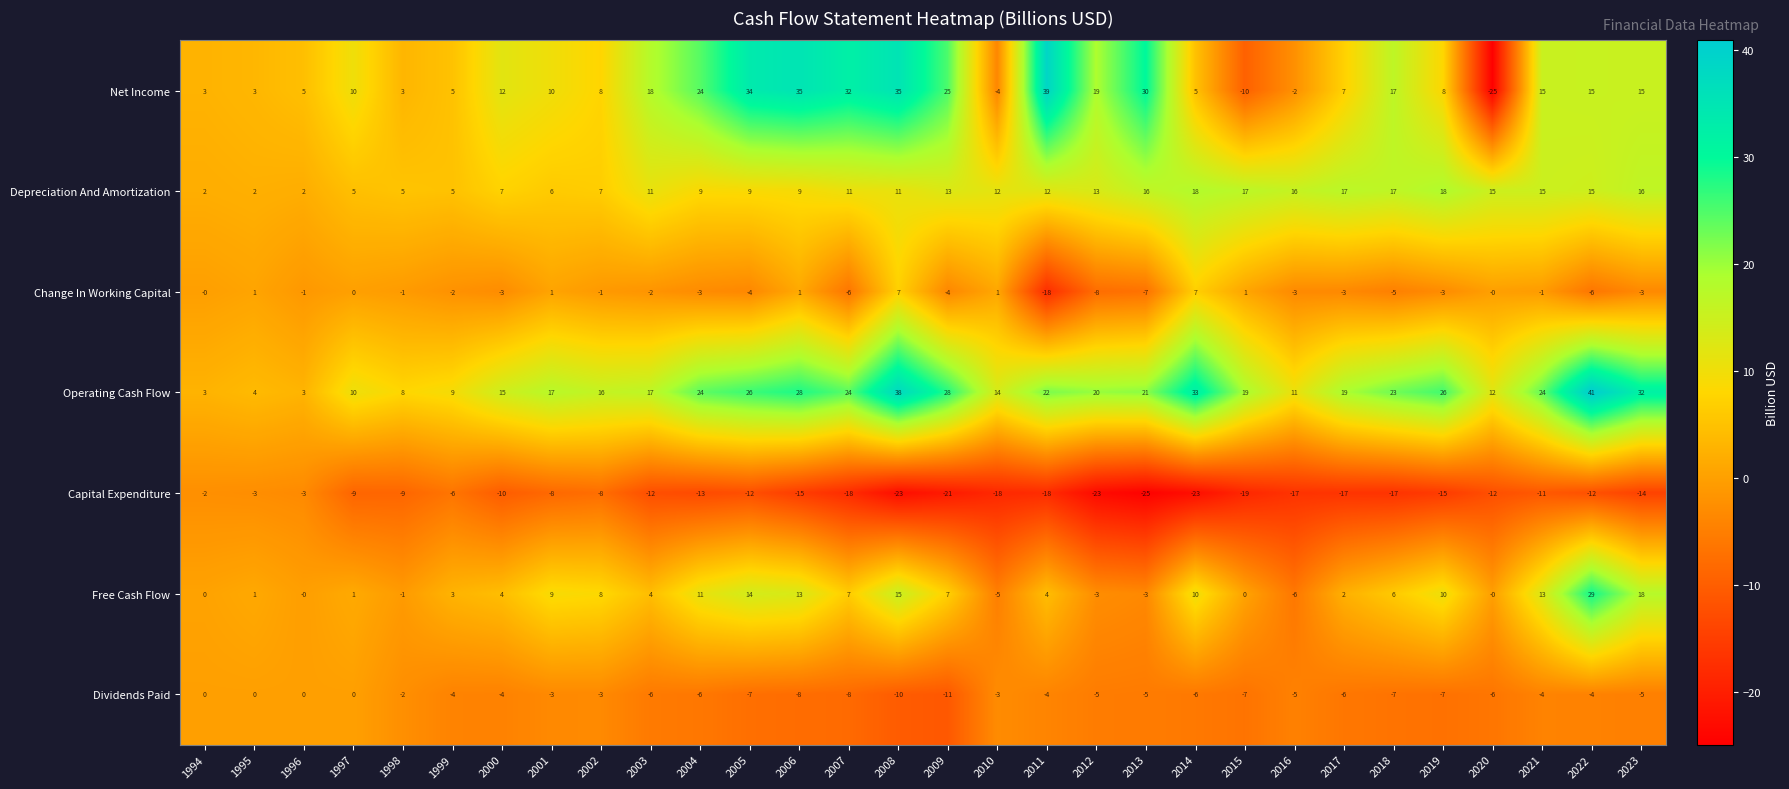

Between 2015 and 2017, which series saw the biggest shift?

Net Income